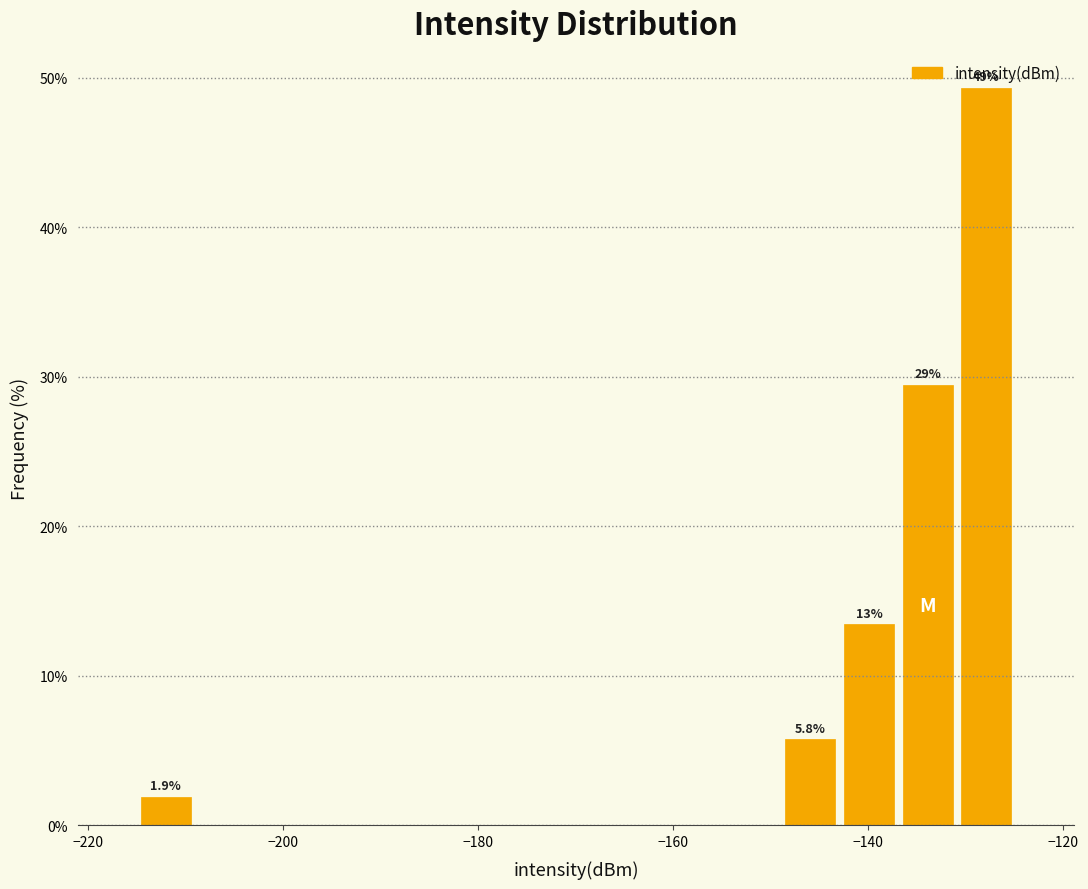

Read against the x-axis, roughly where is the centre of the tallest bar?

-128